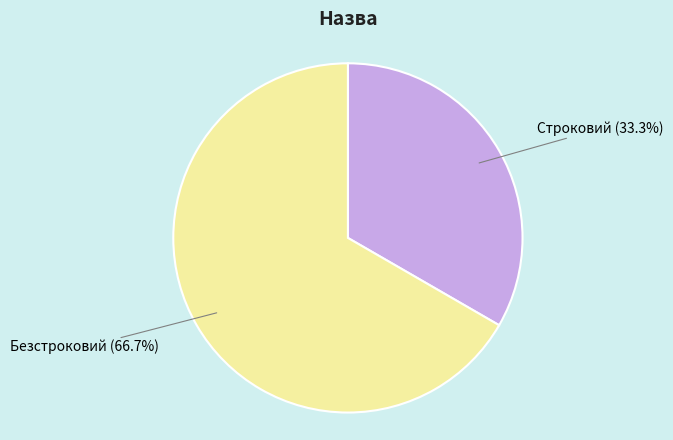

True or false: Безстроковий accounts for 54% of the total.

False